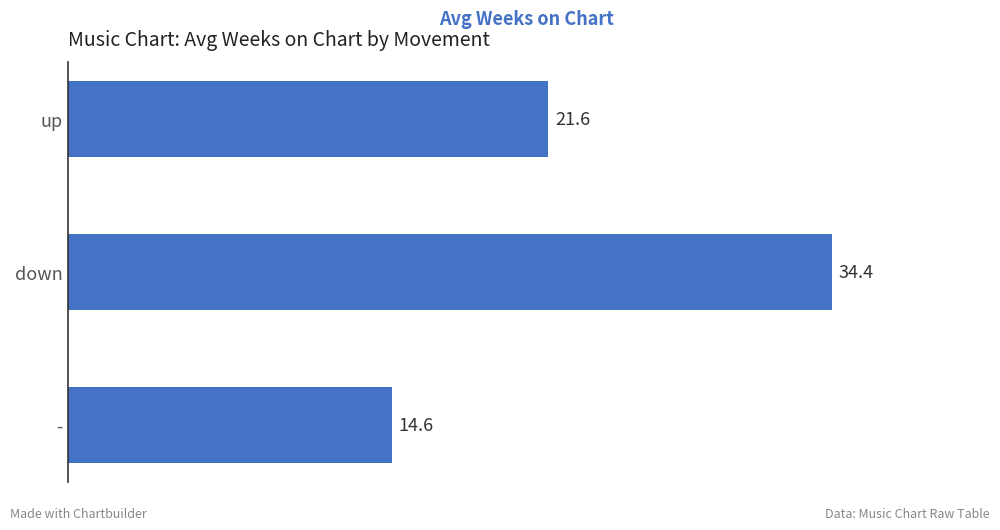

What is the average value?

23.5